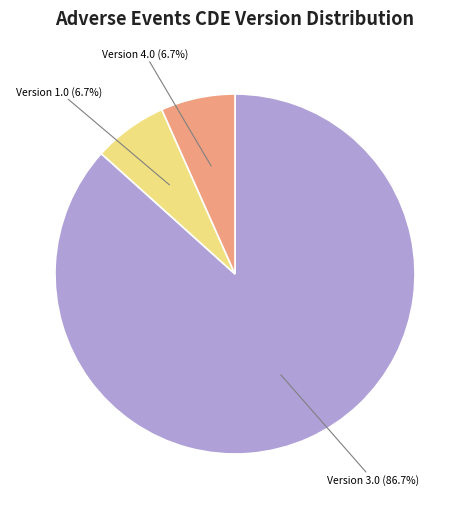

Is there any slice that represents more than half of the pie?

Yes